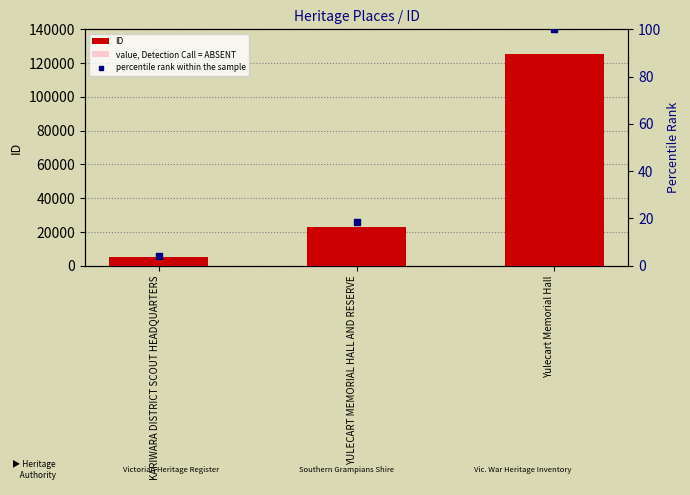

Which series has the largest Y range (max minus min)?

ID